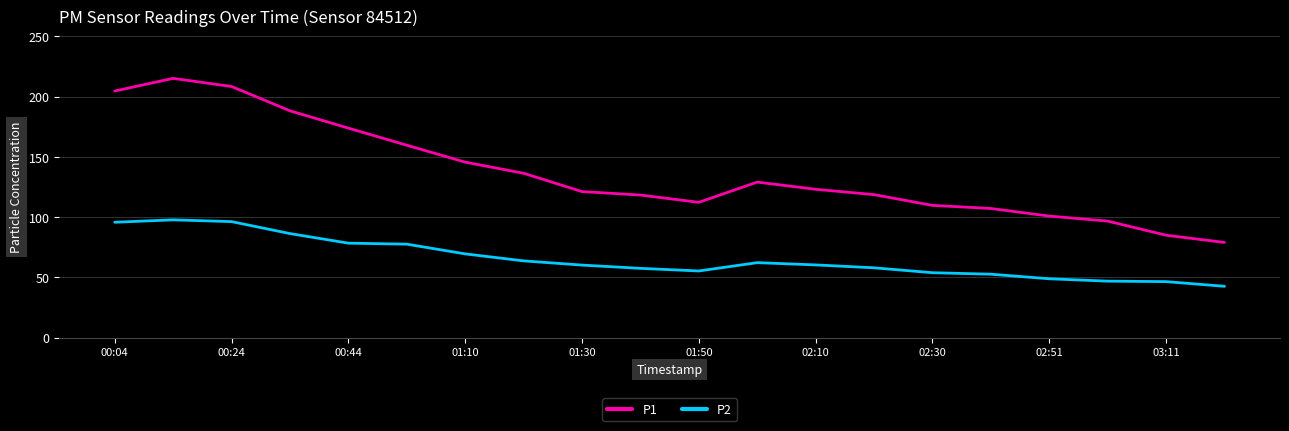

Is this an area chart (filled region under the line)?

No